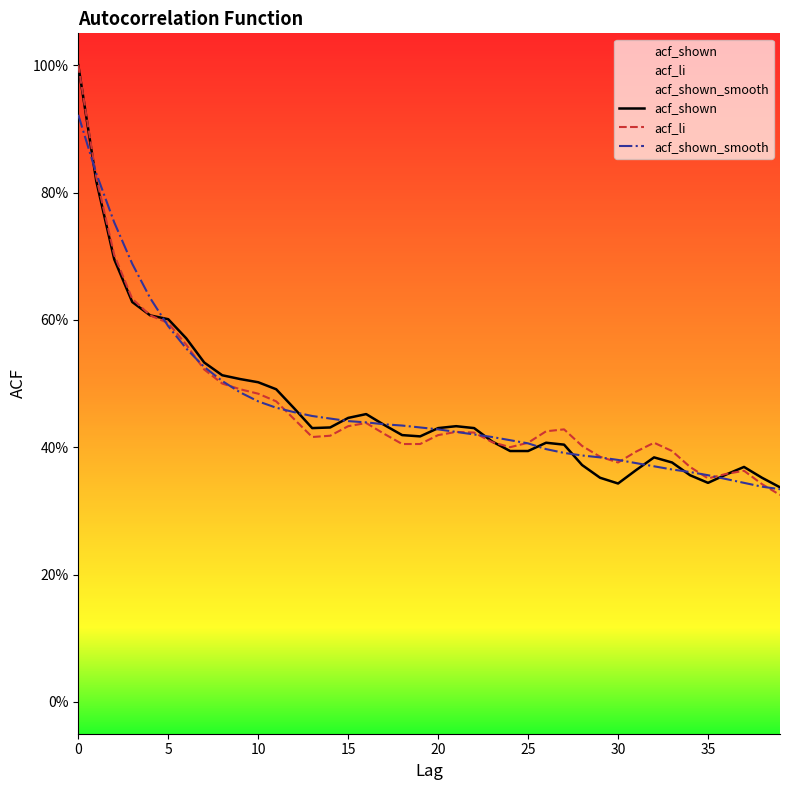

List the series in order of their peak value, highest first.

acf_shown, acf_li, acf_shown_smooth